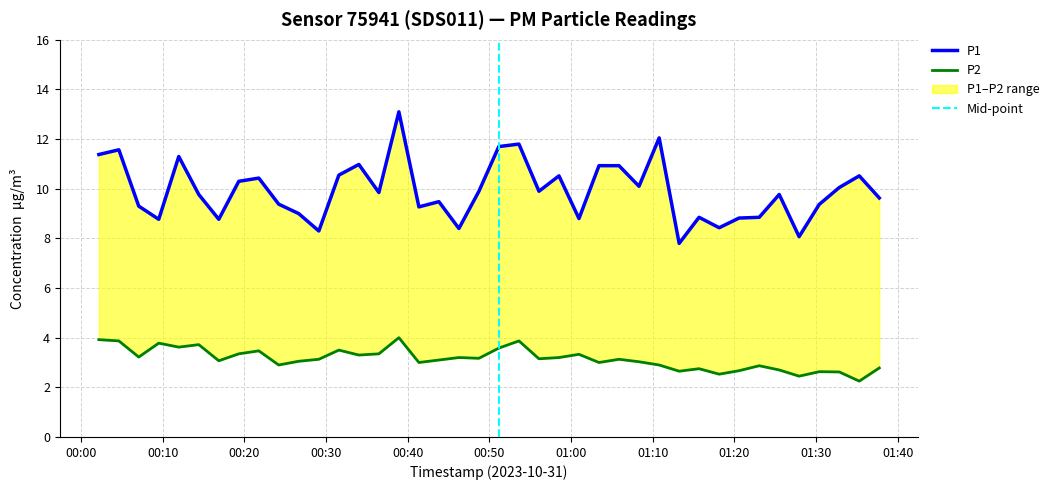

True or false: P2 and P1 intersect in this chart.

False